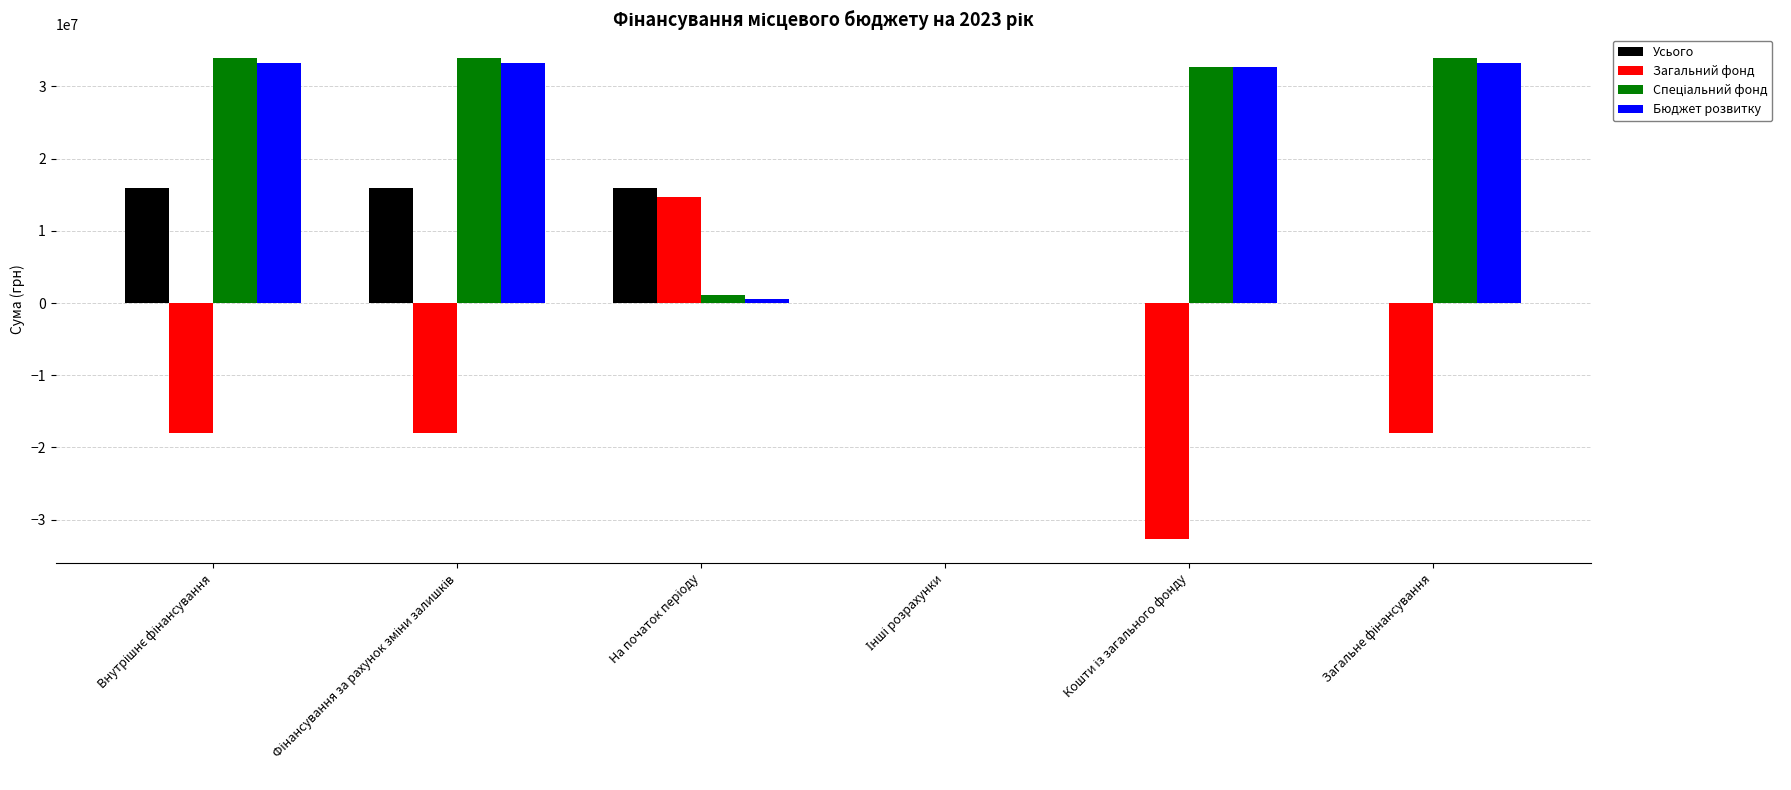

Which series has the largest range (max minus min)?

Загальний фонд